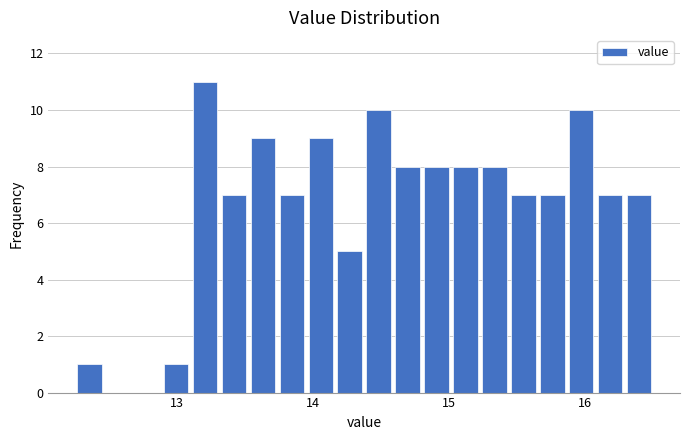

Read against the x-axis, roughly where is the centre of the tallest bar?

13.2